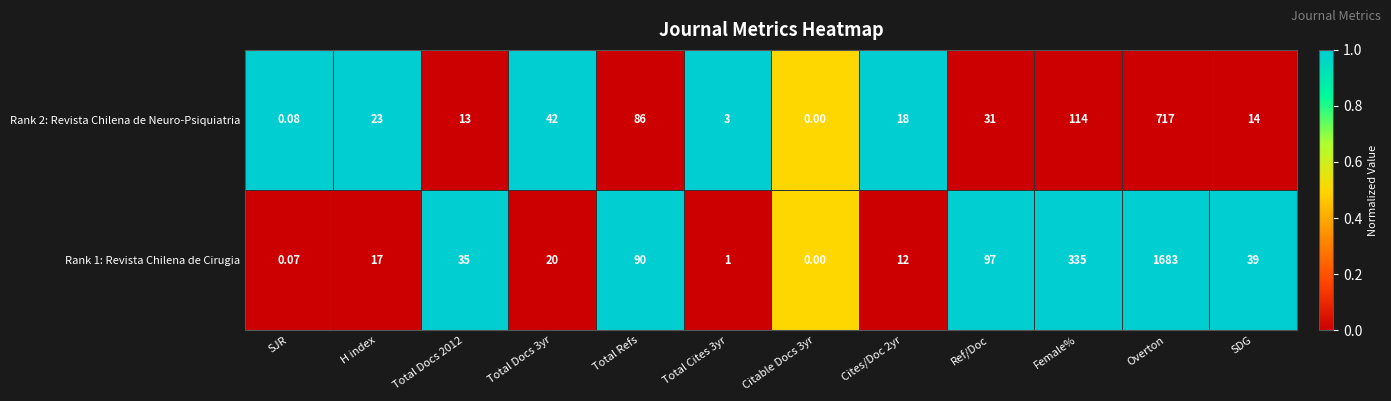

At which category is the sum across all series the highest?

Overton